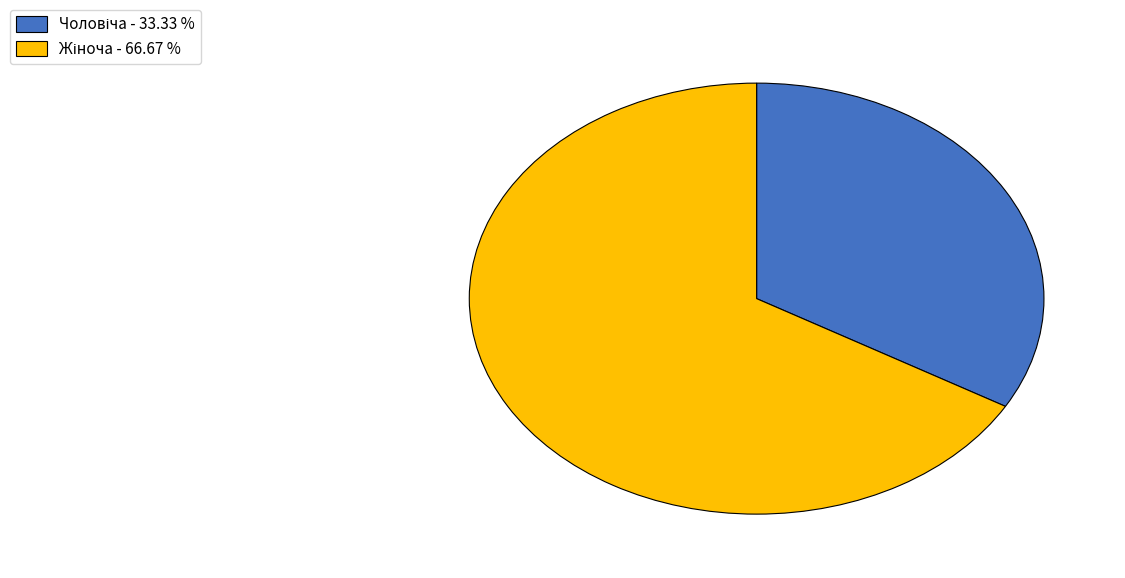

Does any single category account for the majority?

Yes